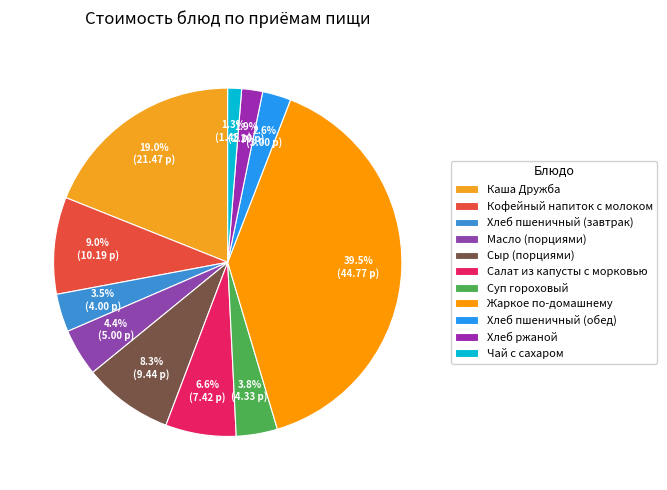

How many slices are in this pie chart?

11